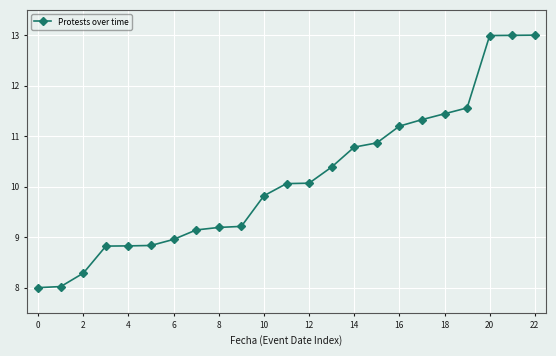

What is the sum of all values?

233.8